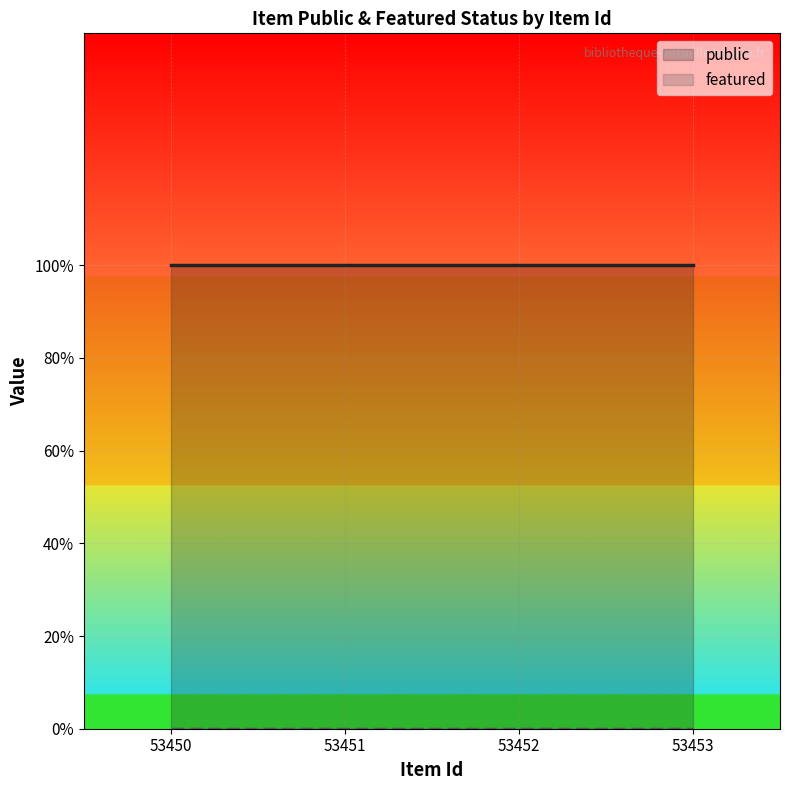

What is the value of the public point at the 1st from the left?

1